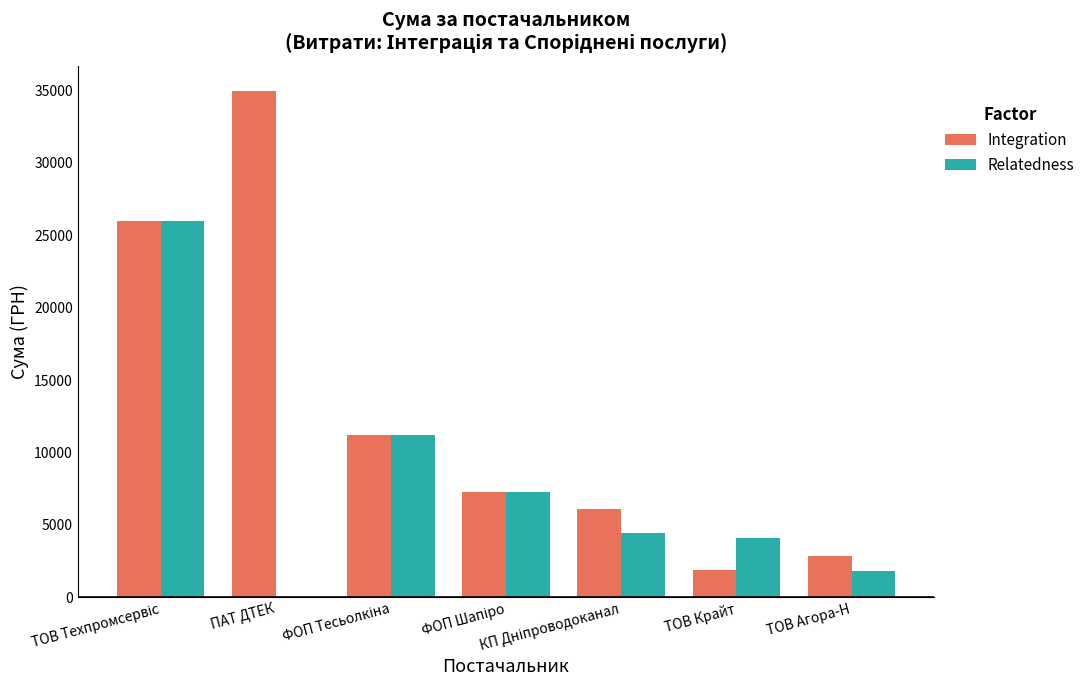

Are the bars horizontal?

No